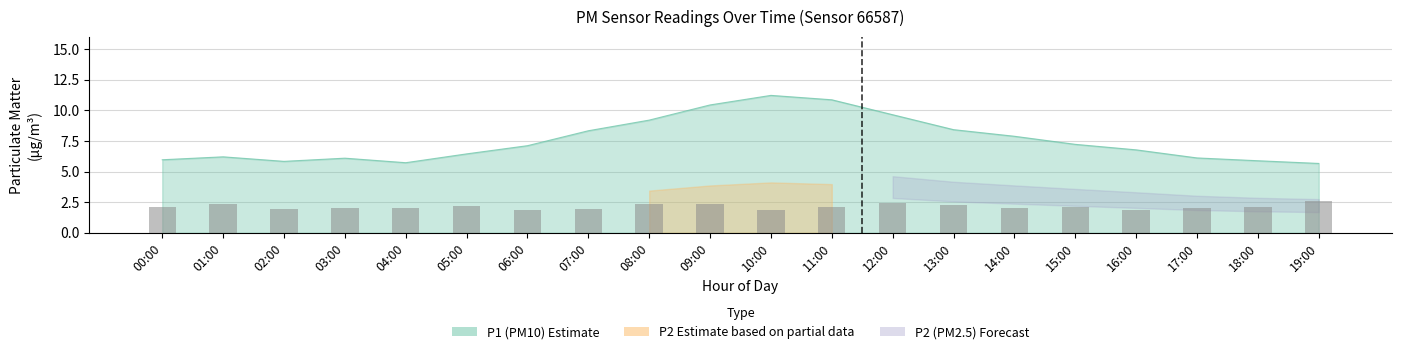

What position from the left is 05:00?

6